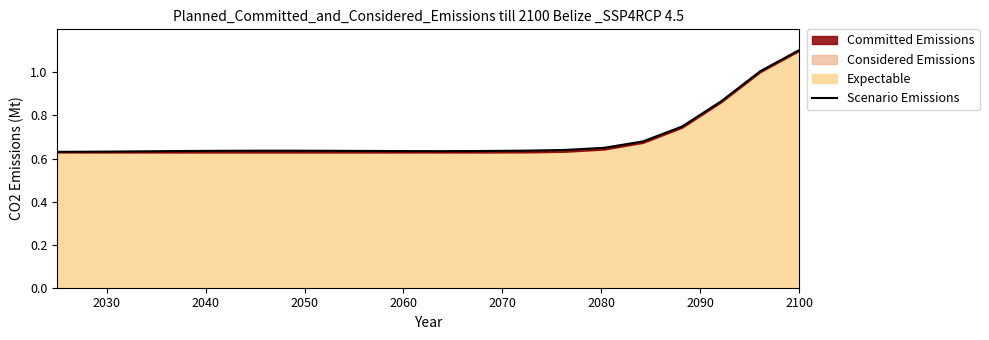

Is it true that the value at 14 is 0.9?

False